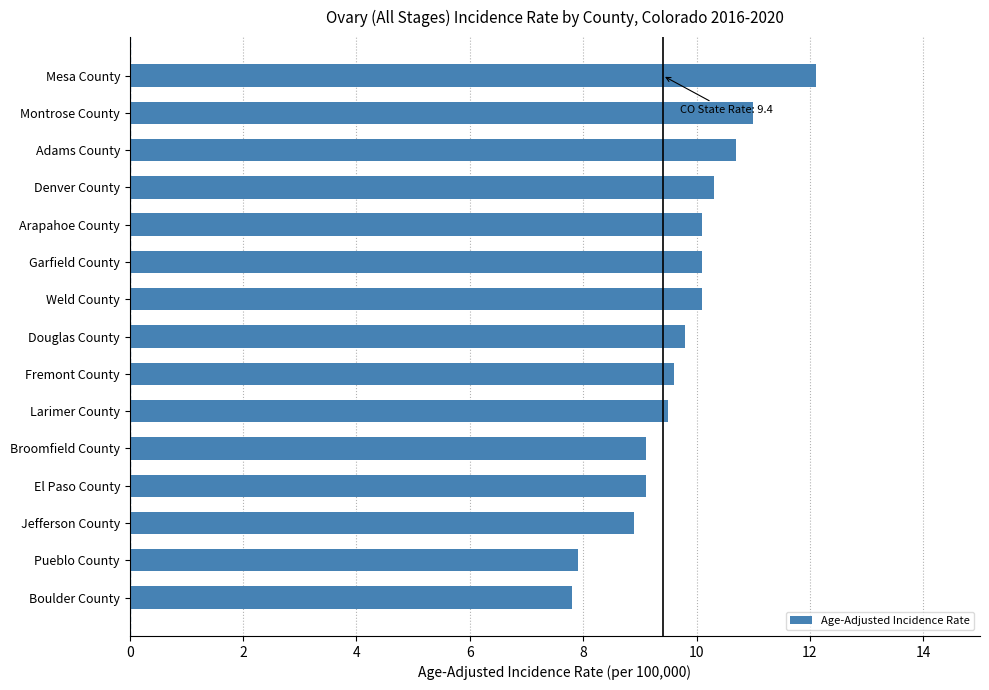

What is the difference between the maximum and minimum values?

4.3